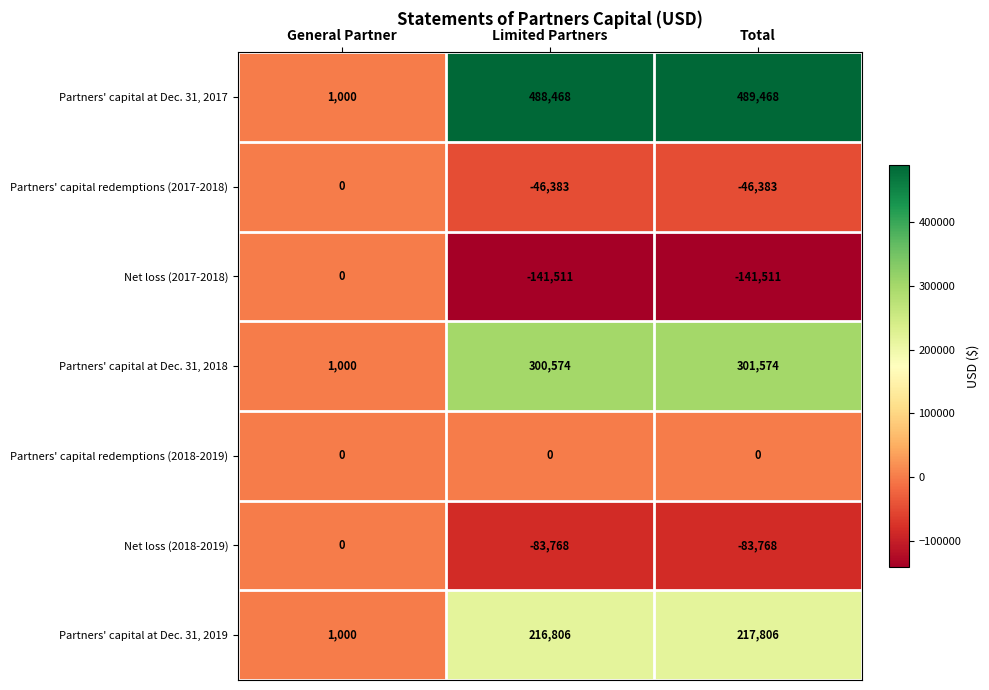

The value of Partners' capital at Dec. 31, 2017 at Limited Partners is 488468. True or false?

True